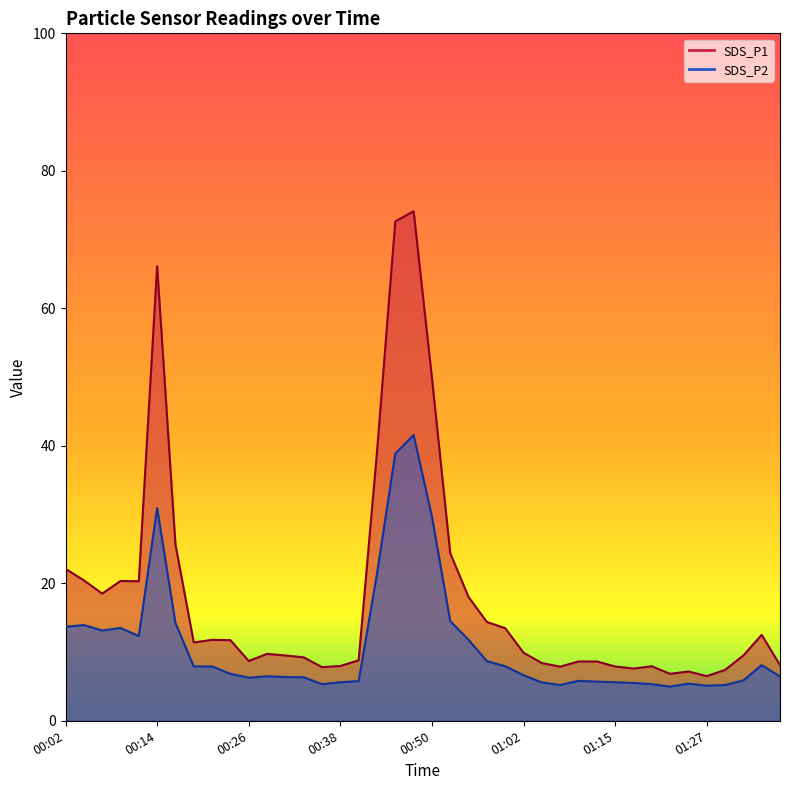

Is the value of SDS_P1 at 00:58 greater than the value of SDS_P2 at 00:55?

Yes